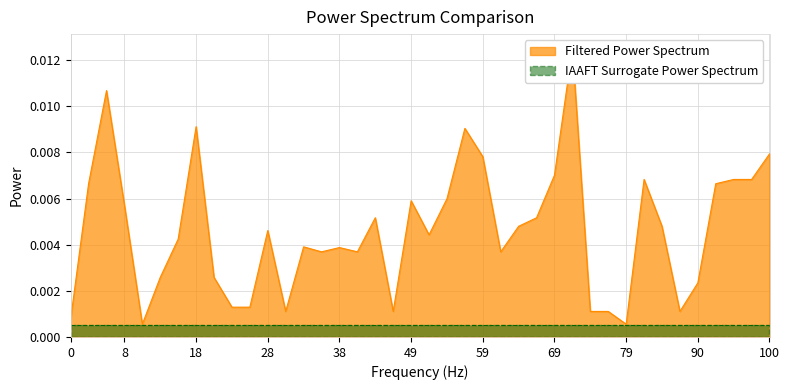

How many points are lower than both their immediate neighbors (excluding endpoints)?

9